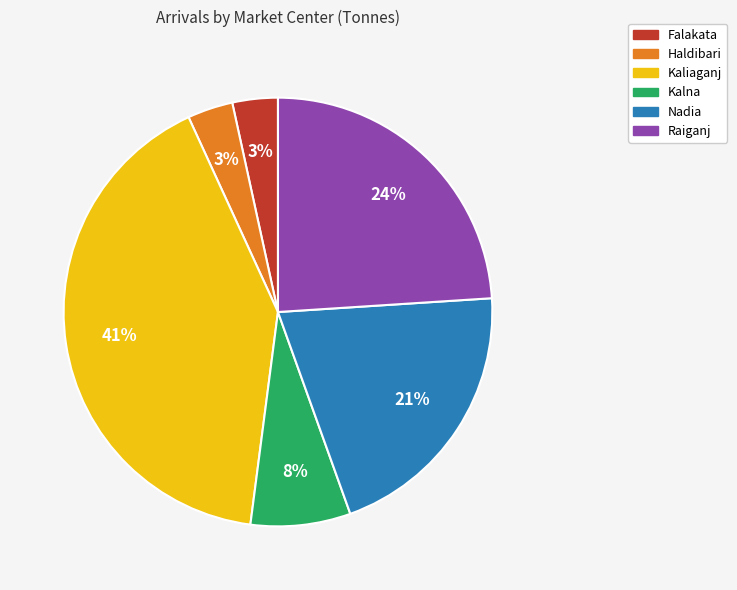

Which has a higher value, Kaliaganj or Nadia?

Kaliaganj